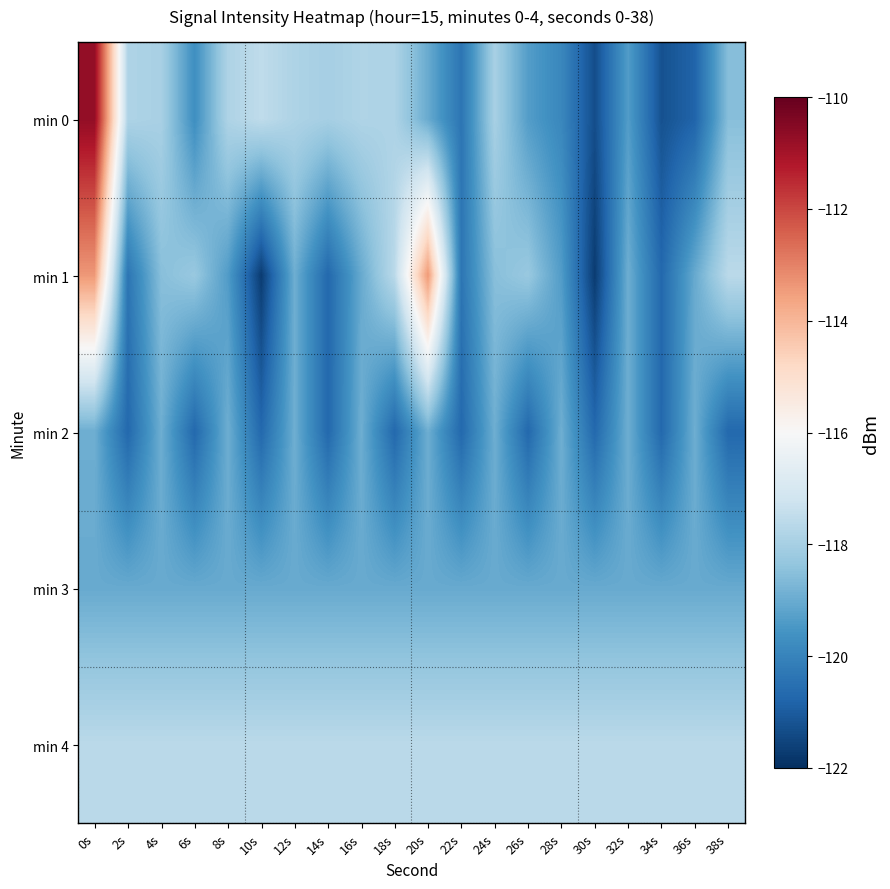

Which series has the largest range (max minus min)?

min 0